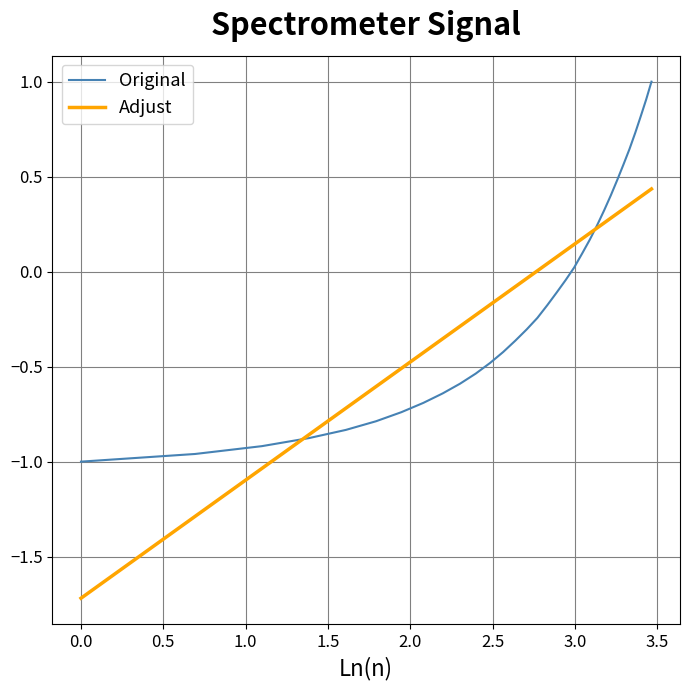

Which series has the largest range (max minus min)?

Adjust